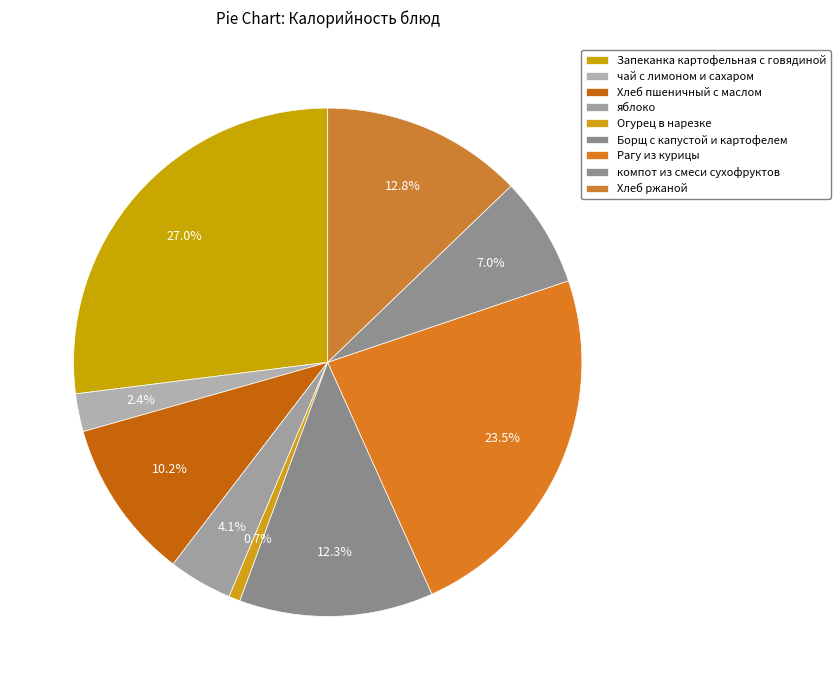

Is it true that Борщ с капустой и картофелем is 22% of the pie?

False